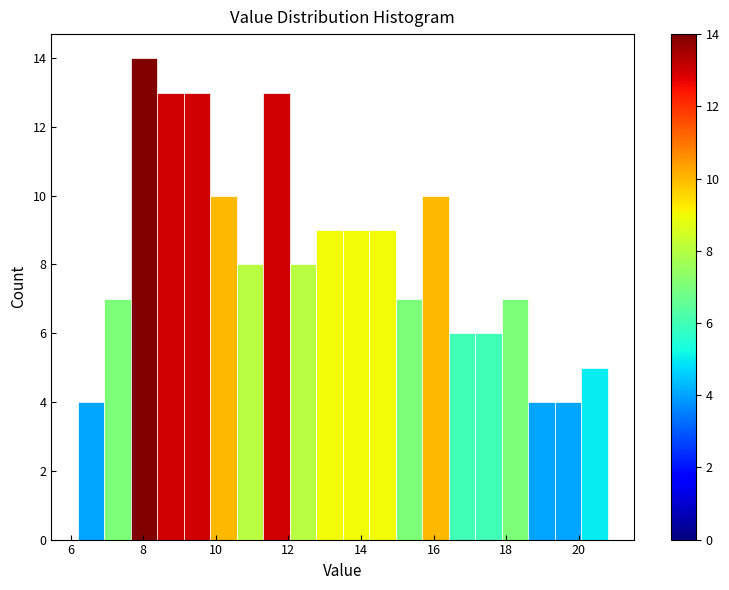

Read against the x-axis, roughly where is the centre of the tallest bar?

8.0